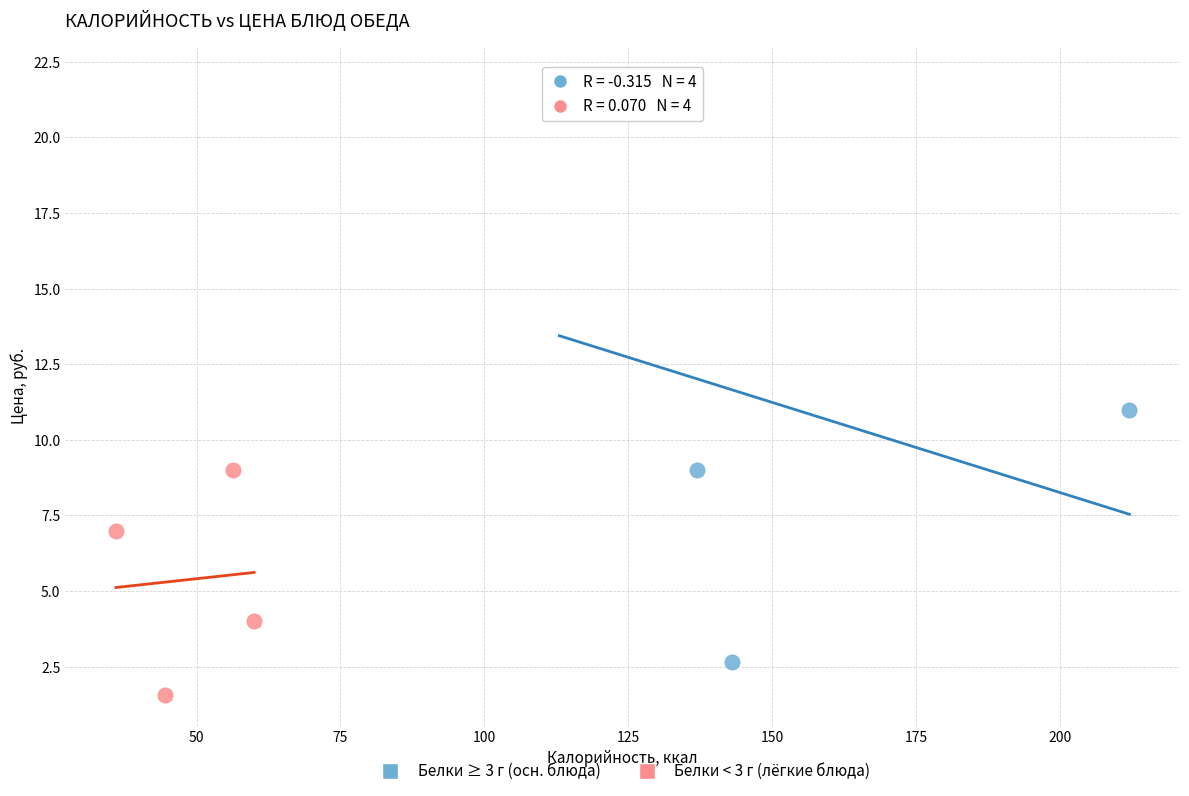

What are all the series names shown in the legend?

Белки ≥ 3 г (осн. блюда), Белки < 3 г (лёгкие блюда)